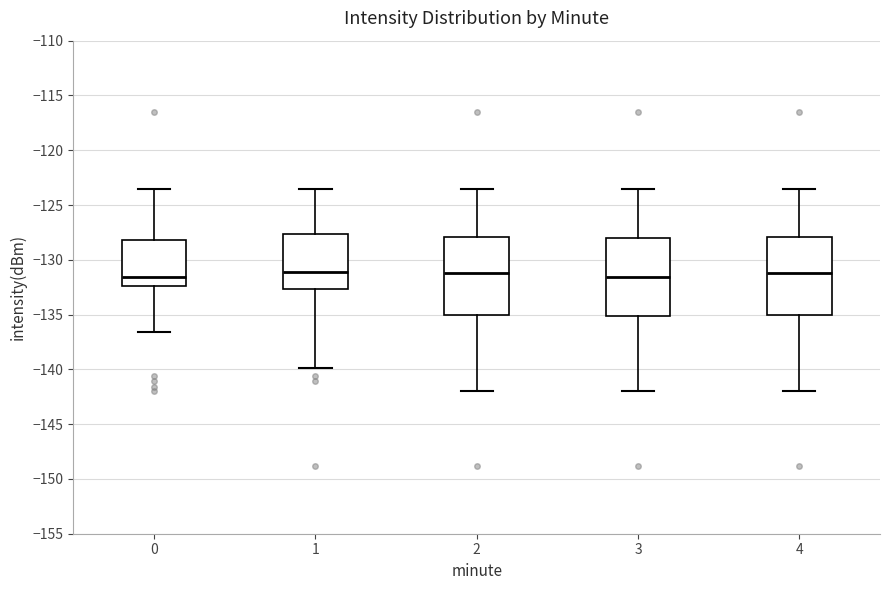

Reading left to right, transcribe this box plot: for each box, give where its median line is, the range the box spans, and where its two whiskers end, as read against the y-axis. The values are not printed on the chart, so give them approximately, as read against the axis.

0: median -131.5, box -132.5 to -128.0, whiskers -136.5 to -123.5
1: median -131.0, box -132.5 to -127.5, whiskers -140.0 to -123.5
2: median -131.0, box -135.0 to -128.0, whiskers -142.0 to -123.5
3: median -131.5, box -135.0 to -128.0, whiskers -142.0 to -123.5
4: median -131.0, box -135.0 to -128.0, whiskers -142.0 to -123.5